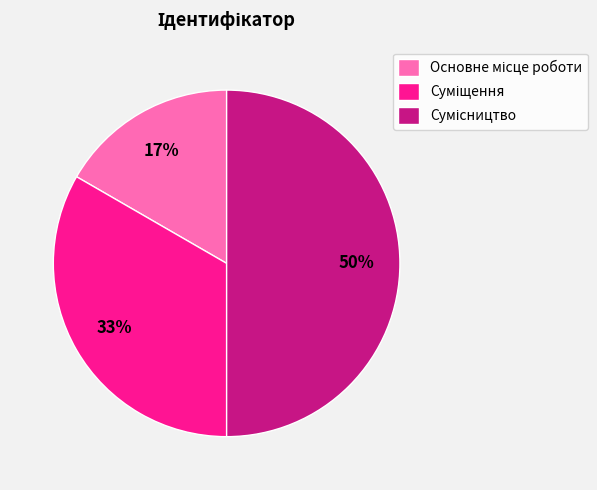

To the nearest percent, what is the average slice percentage?

33%